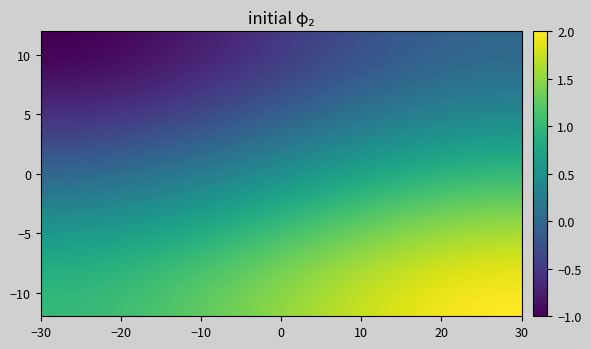

What is the greatest value displayed?

2